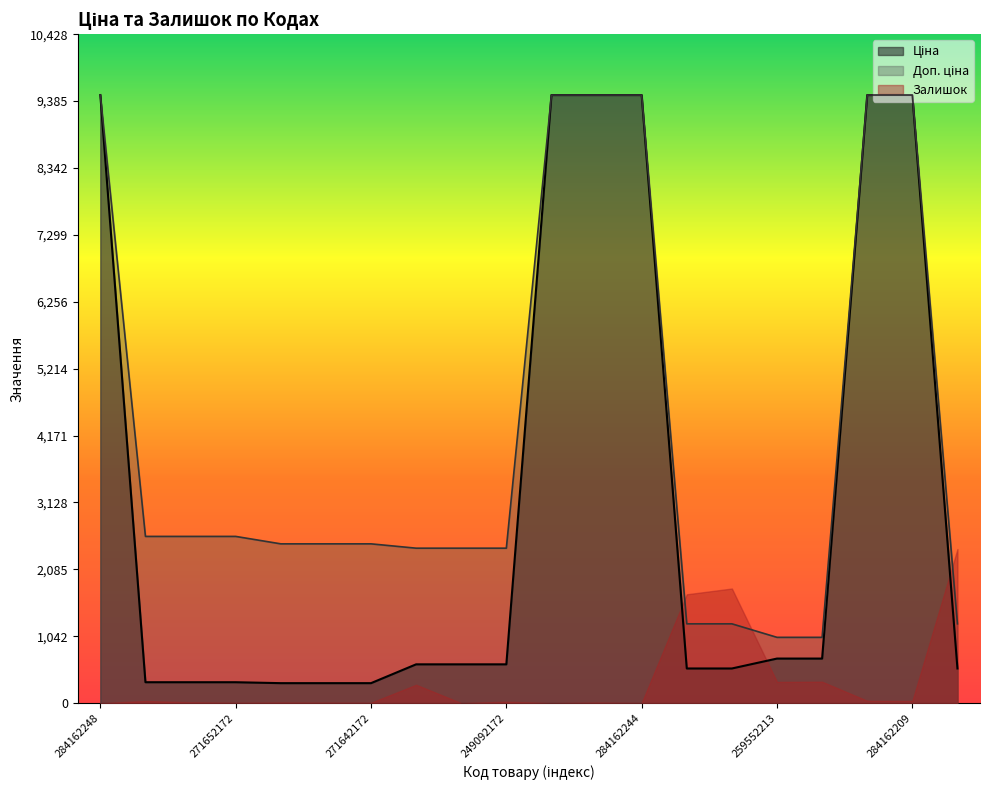

True or false: Доп. ціна and Ціна intersect in this chart.

False